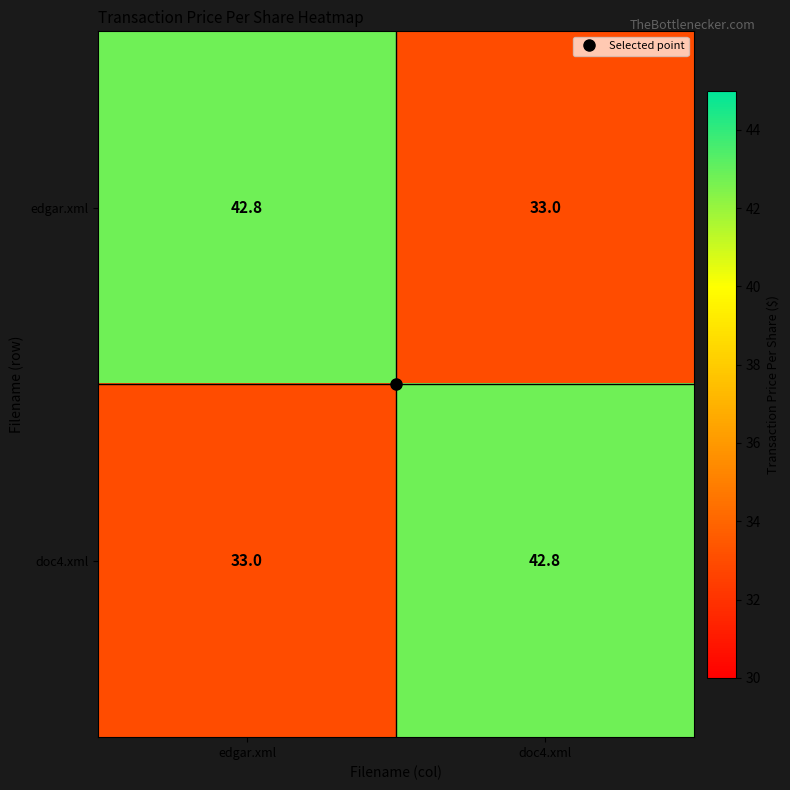

Is the value of edgar.xml at edgar.xml greater than the value of doc4.xml at edgar.xml?

Yes